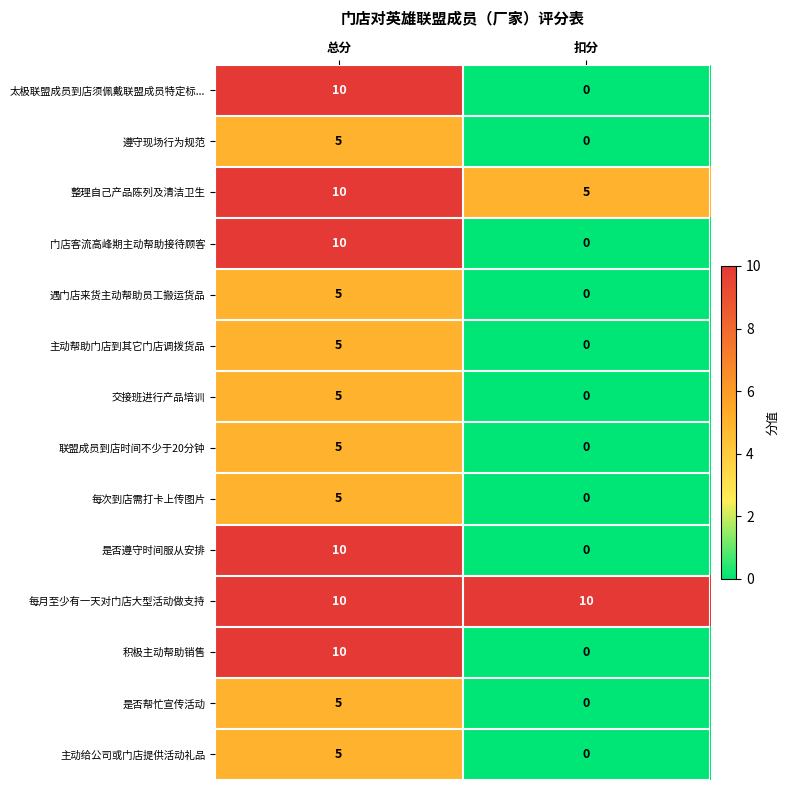

What is the difference between the highest and lowest values at 总分?

5